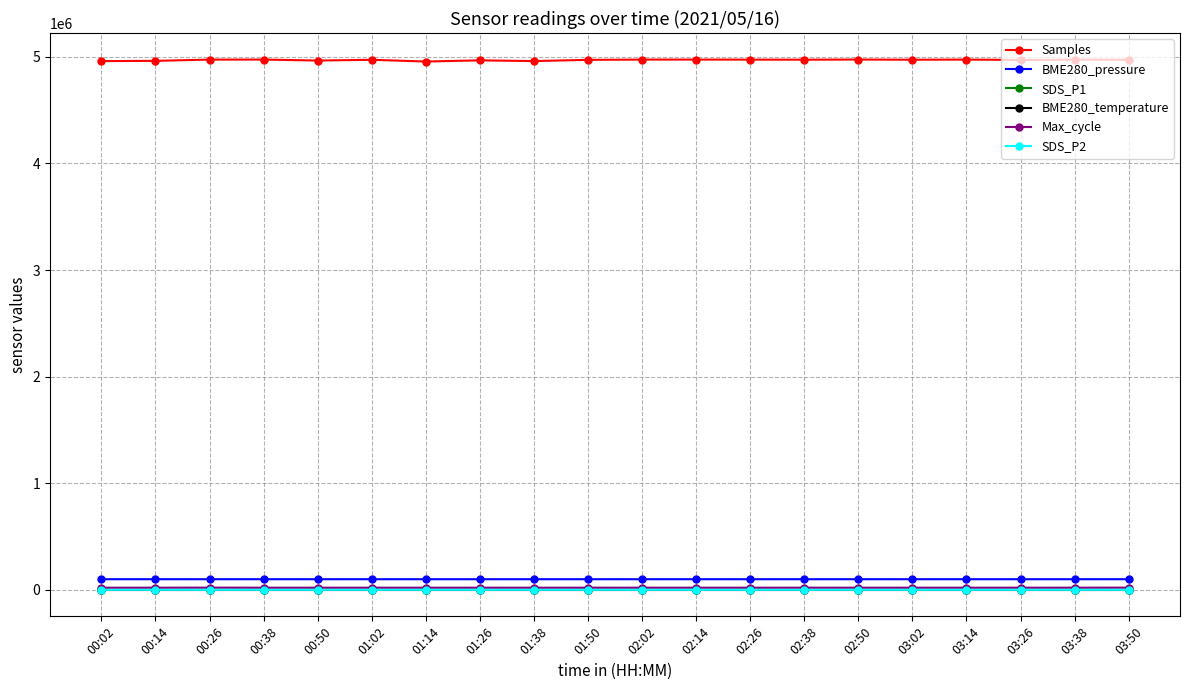

At how many categories does at least one series exceed 1296961?

20